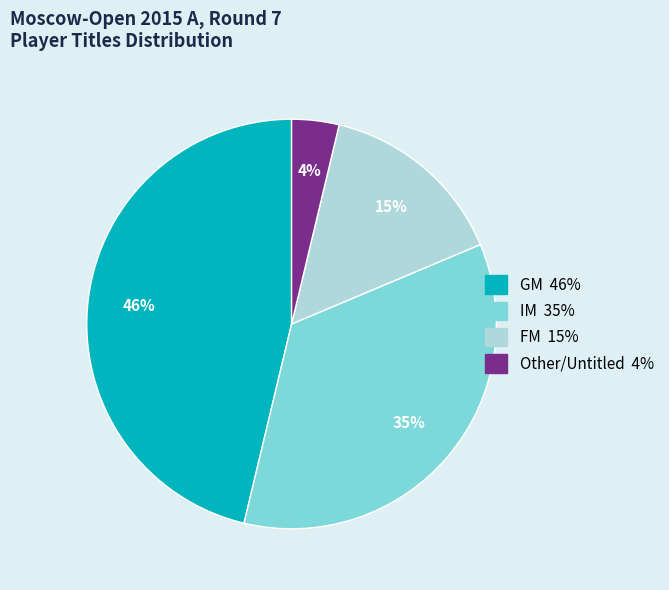

Is there a majority slice in this chart?

No